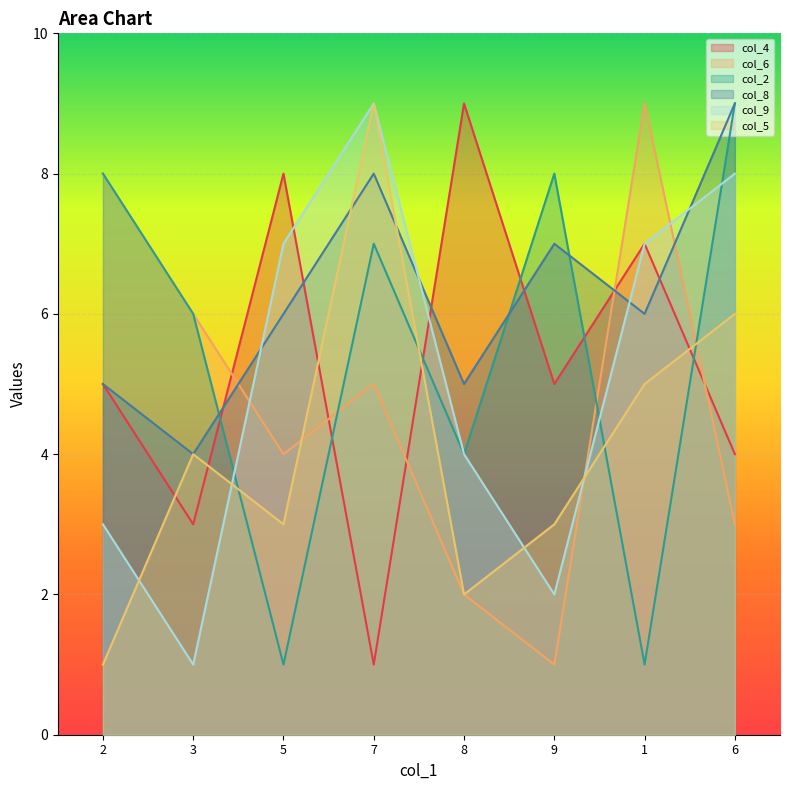

At which category is the sum across all series the highest?

7